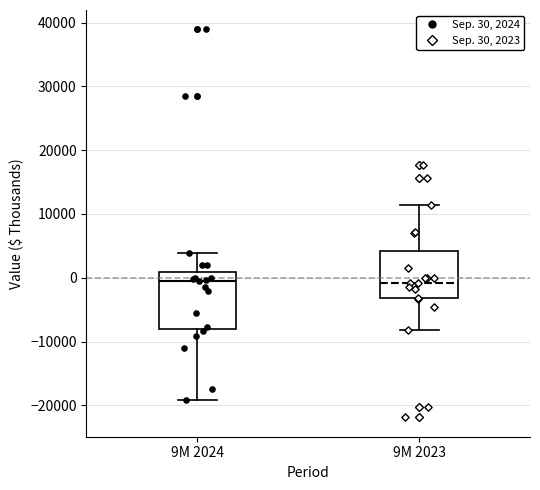

Which box is the tallest, from its lower edge to its upper edge?

9M 2024